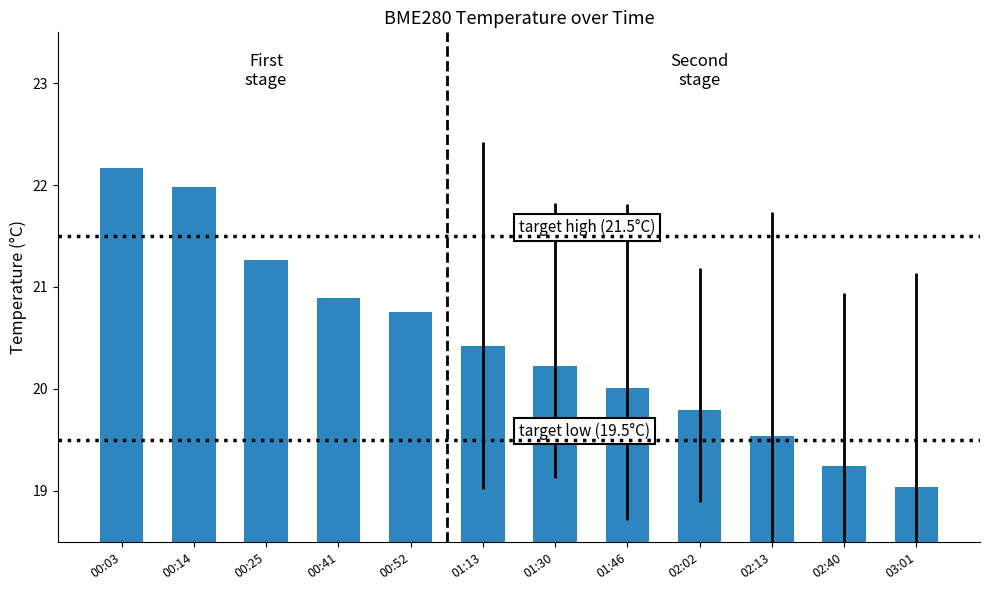

What is the value of the 6th bar from the left?

20.4